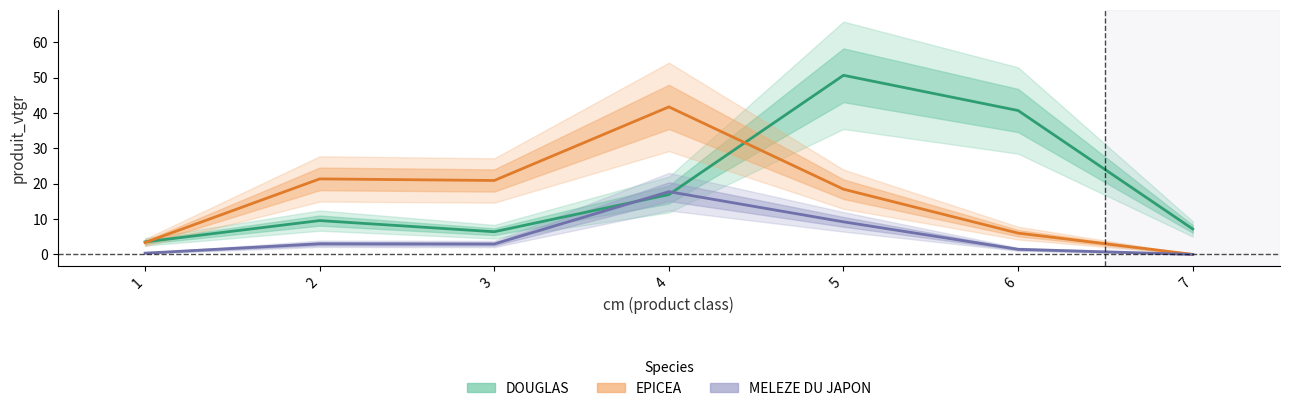

Which series has the largest range (max minus min)?

DOUGLAS